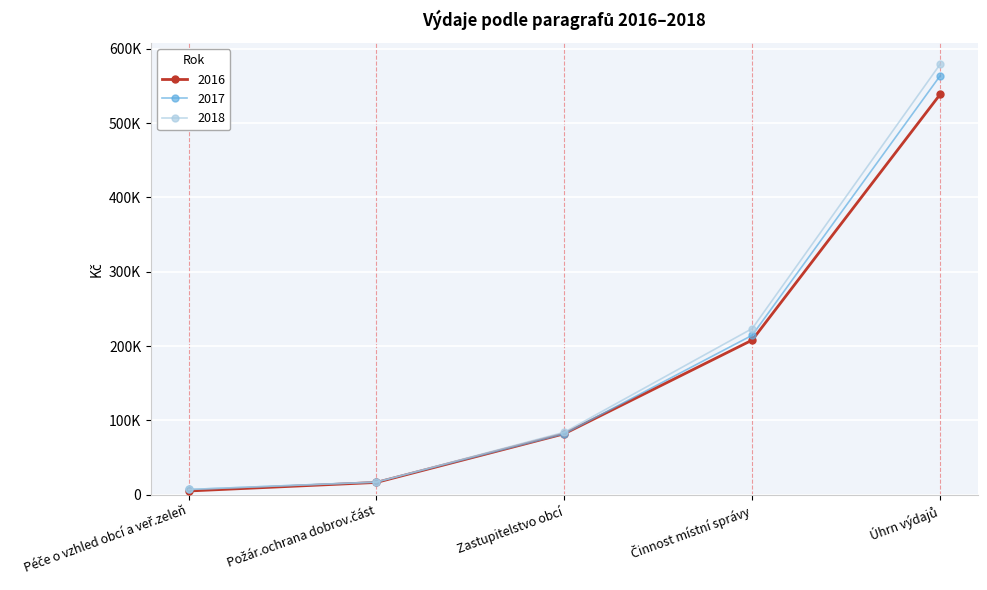

True or false: 2017 has more than 0 points higher than both neighbors.

False